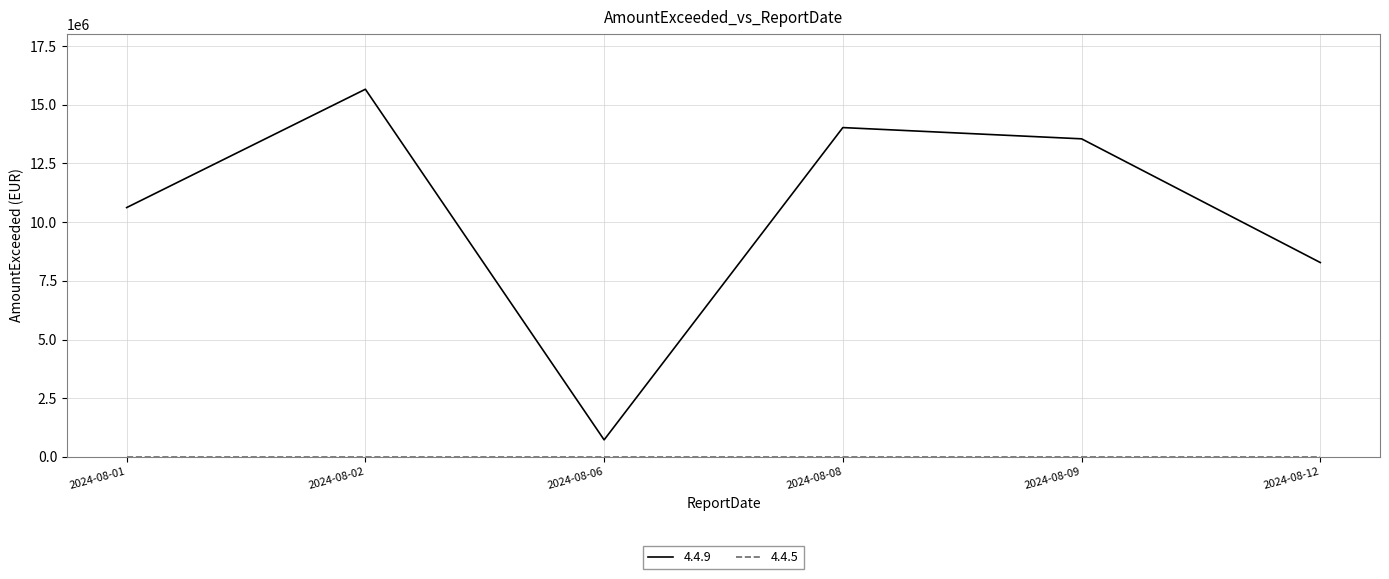

Which series changed the most between 2024-08-02 and 2024-08-06?

4.4.9